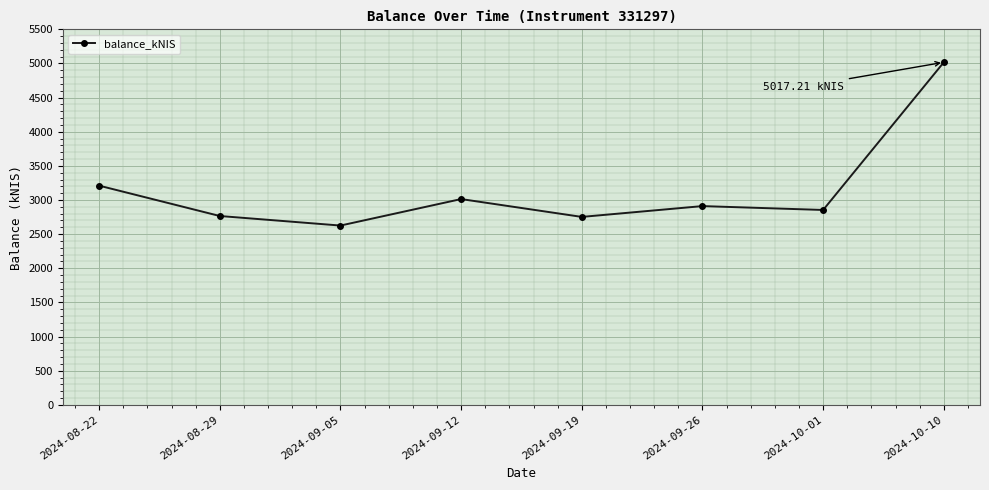

What is the approximate value at 2024-09-19?

2752.4